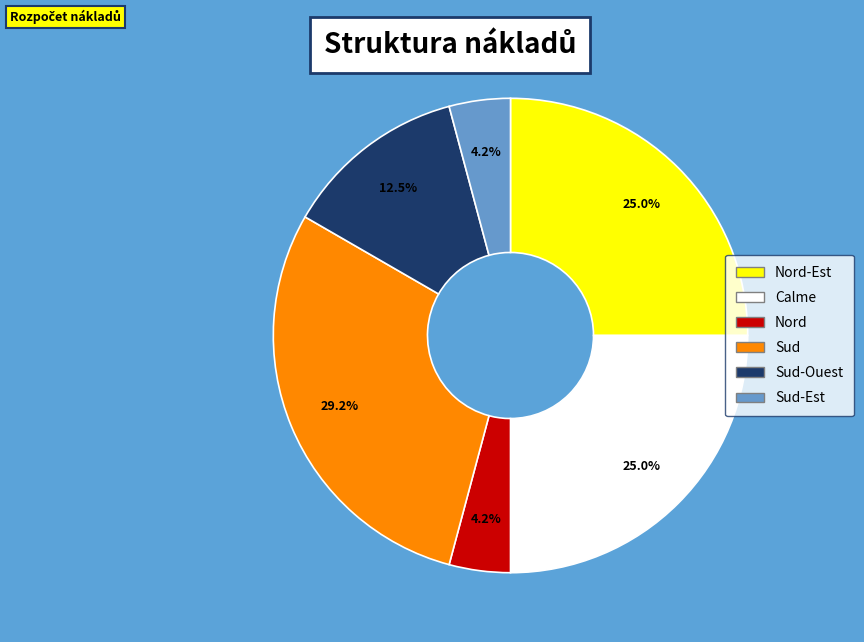

How many slices are in this pie chart?

6